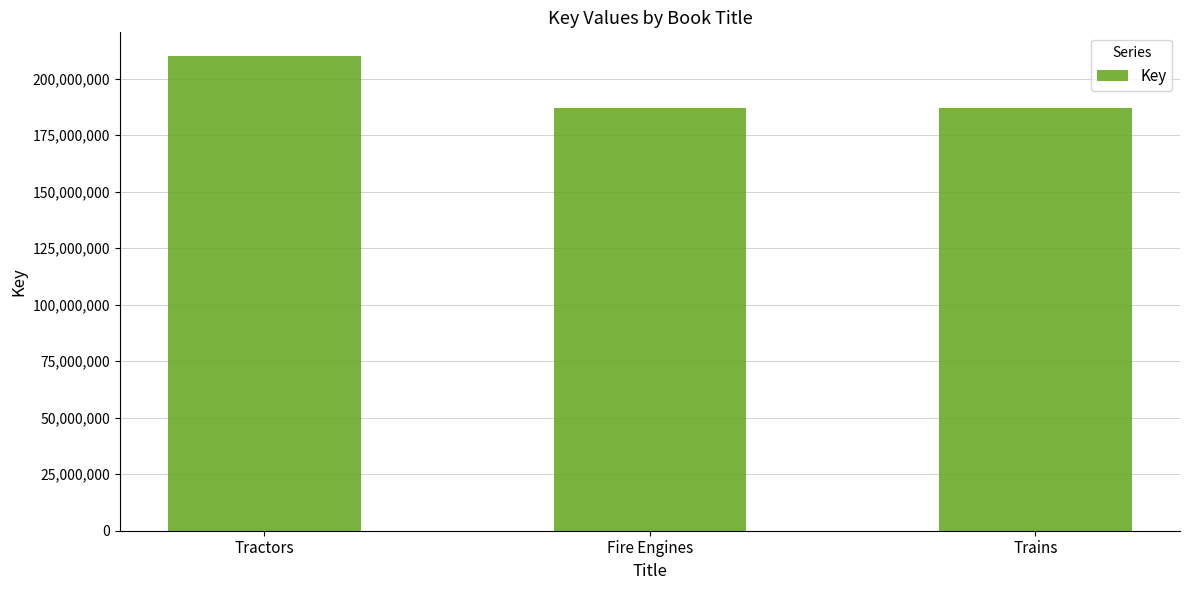

What is the smallest value displayed?

187032988